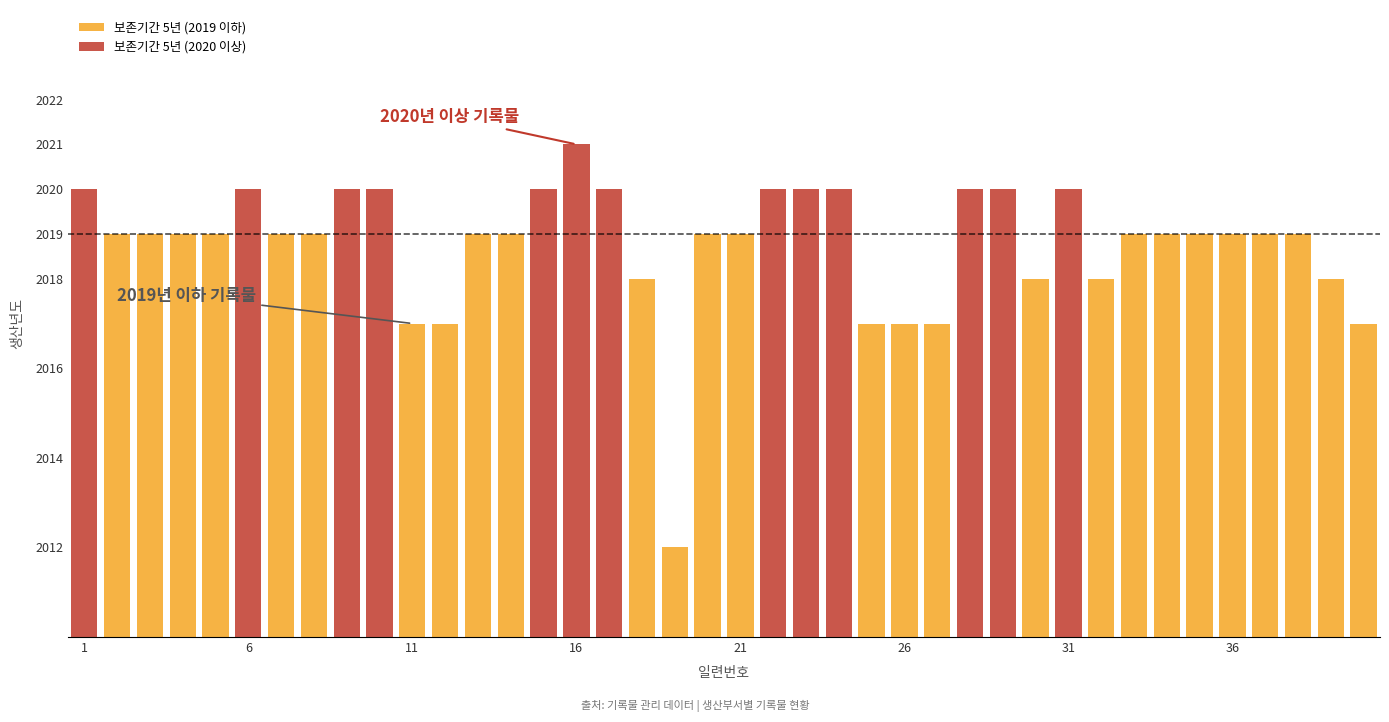

What is the sum of all 보존기간 5년 (2019 이하) values?

54490